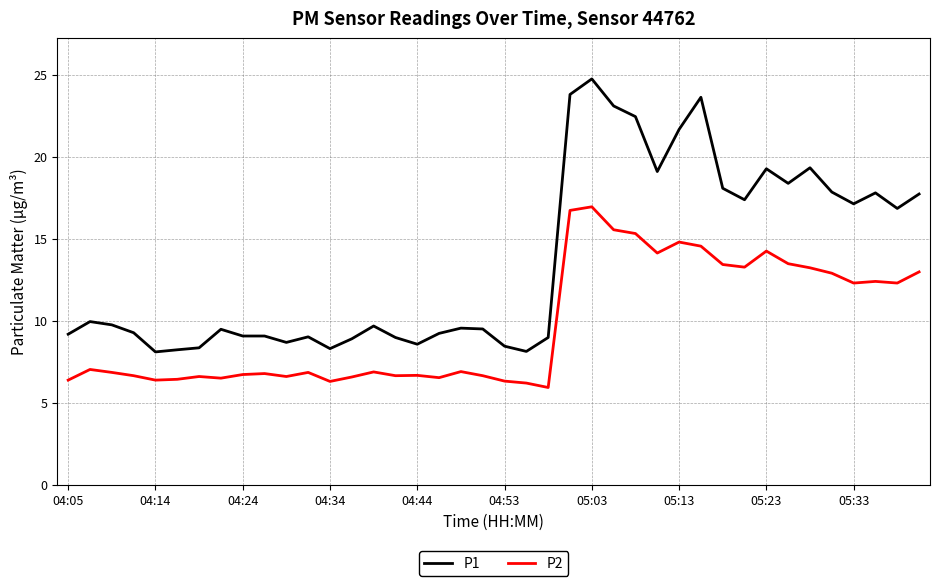

List the series in order of their overall mean, highest first.

P1, P2